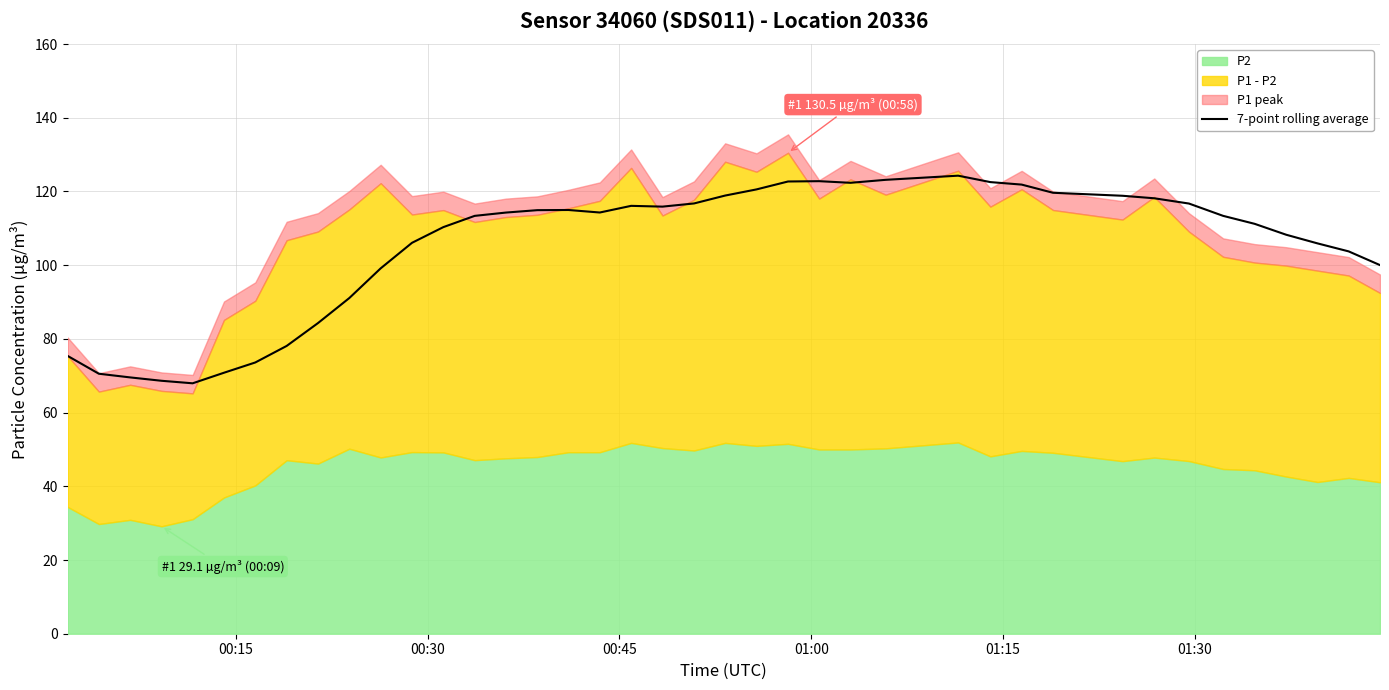

What is the highest value of the 7-point rolling average series?

124.3